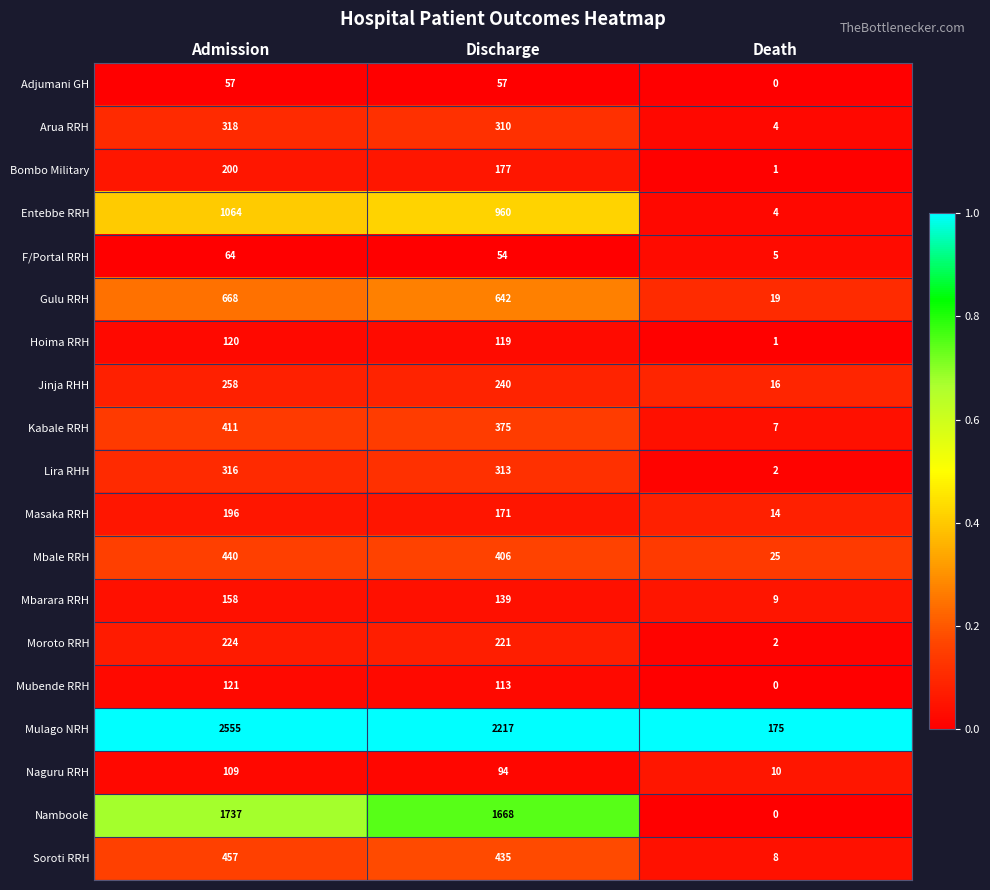

At how many categories does at least one series exceed 0?

3